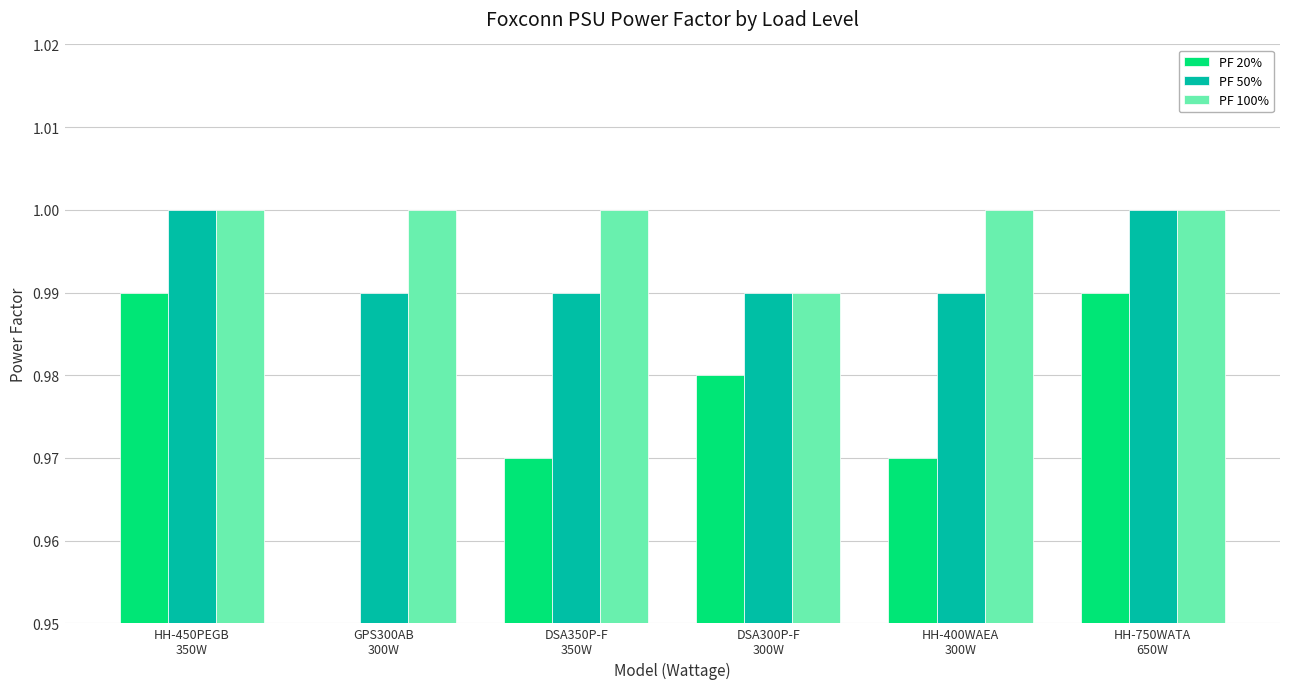

What is the label of the 1st bar from the left?

HH-450PEGB
350W